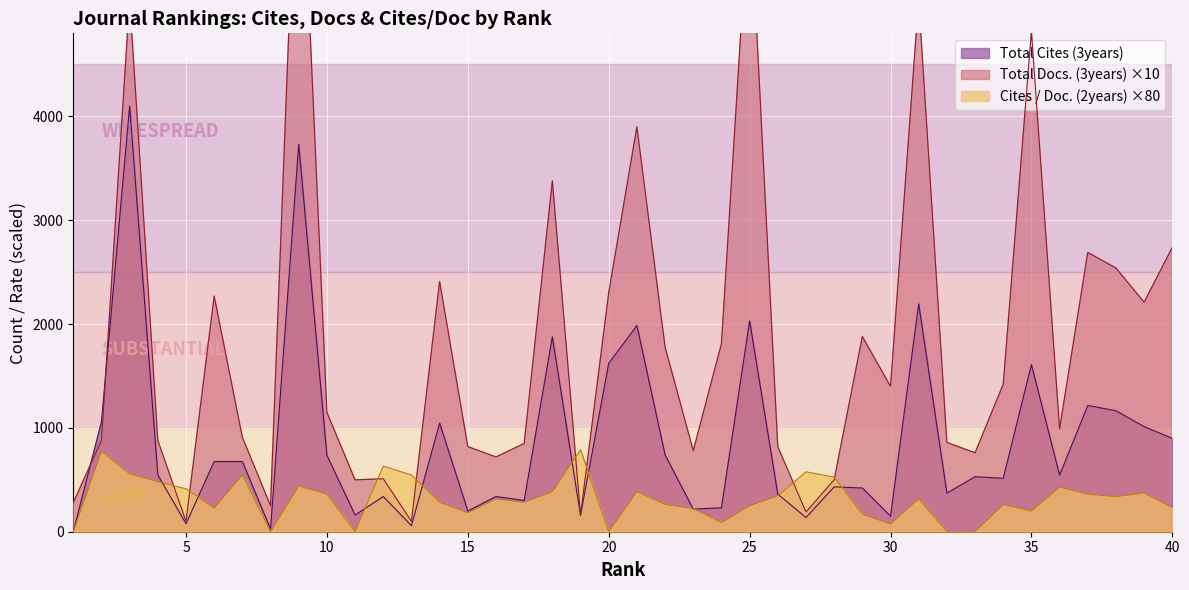

How many values in the Total Docs. (3years) series exceed 1150?

19